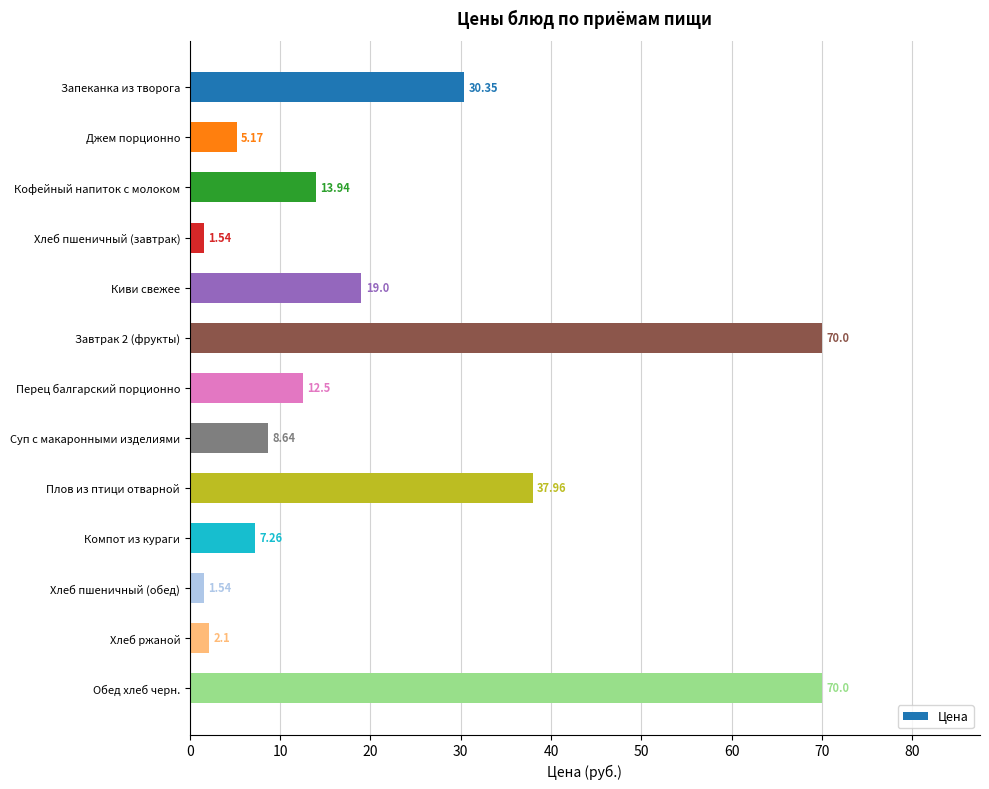

Where is the data nearest to the value 35?

Плов из птици отварной